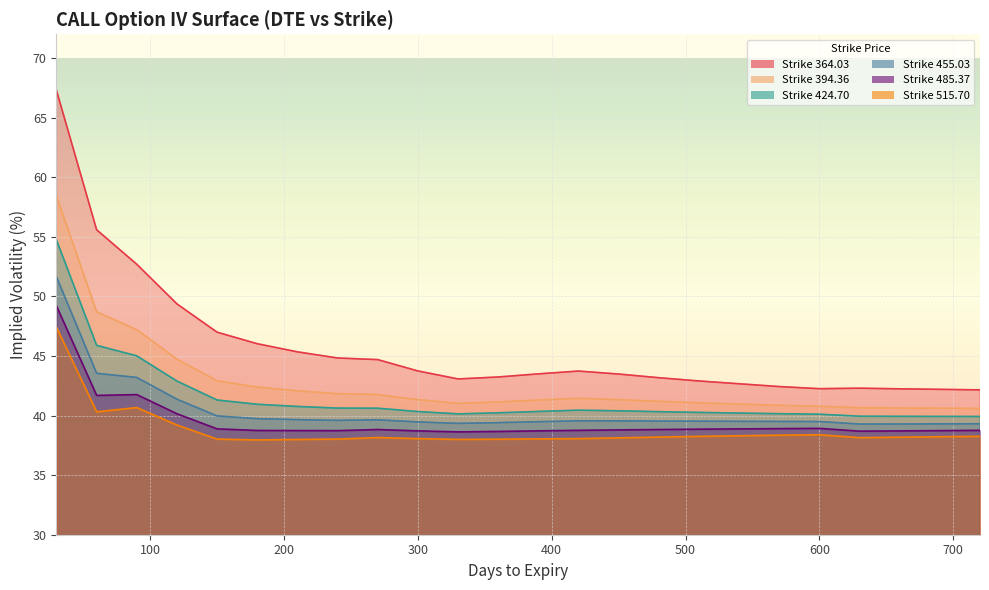

Is it true that 424.70 equals 18.7 at 720?

False